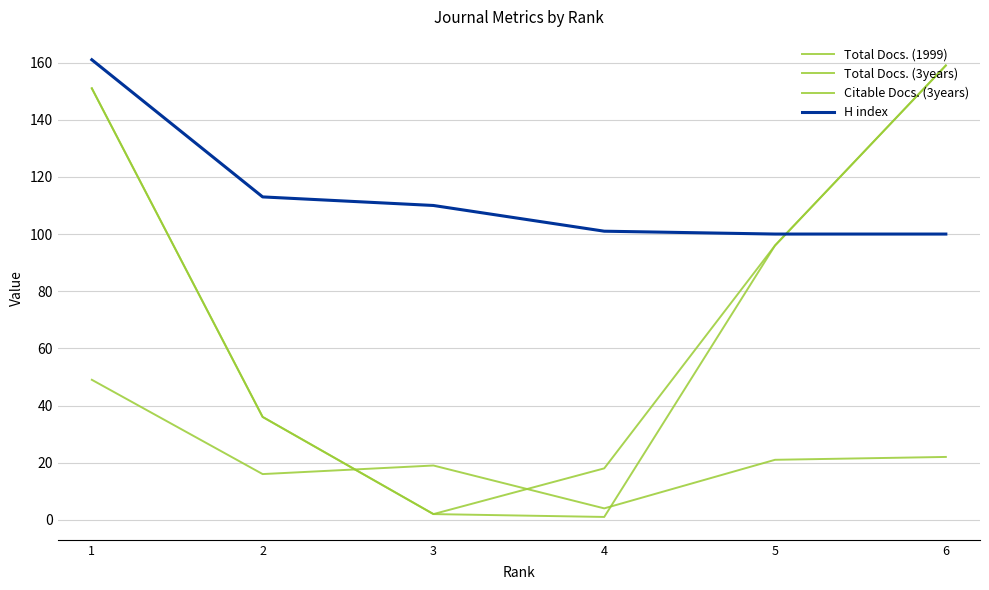

Is this an area chart (filled region under the line)?

No